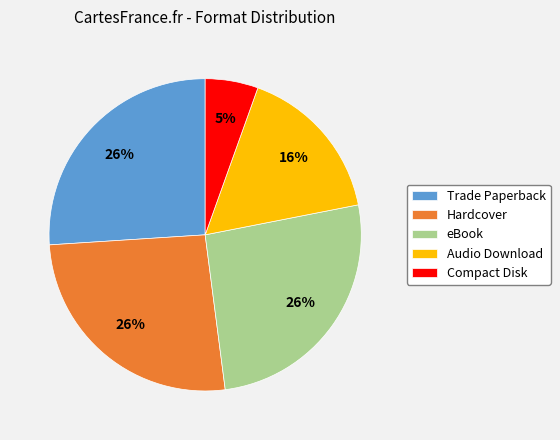

True or false: Trade Paperback accounts for 14% of the total.

False